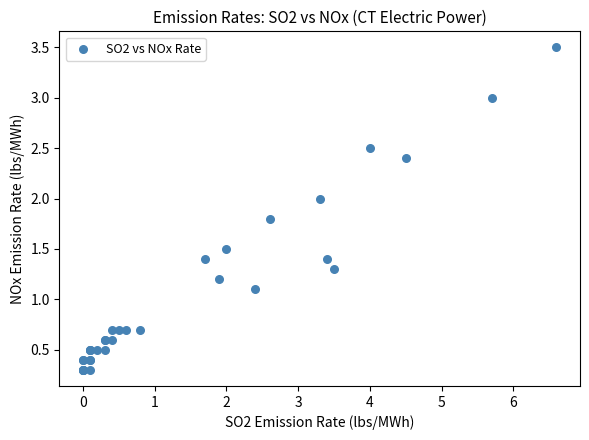

What Y value in the scatter plot is closest to 1?

1.1